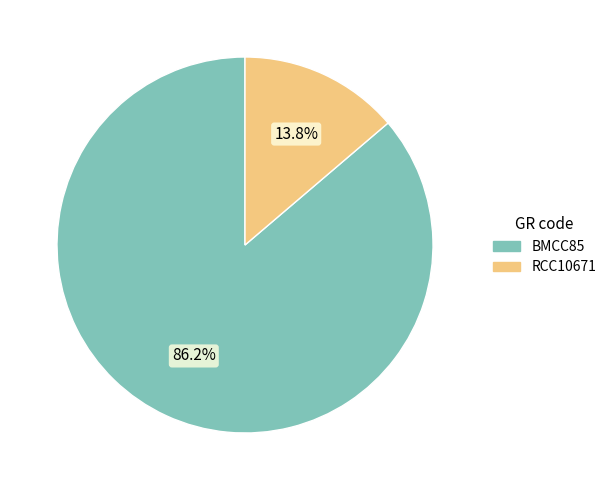

What is the largest slice in the pie chart?

BMCC85